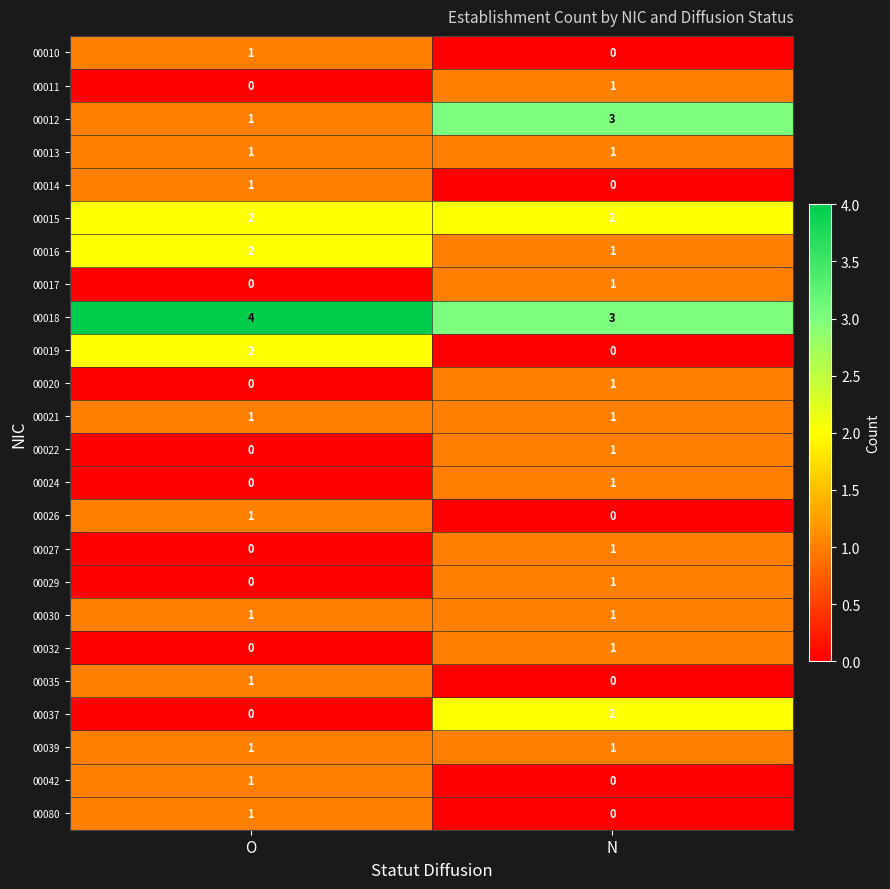

What is the sum of the 00015 values at O and N?

4